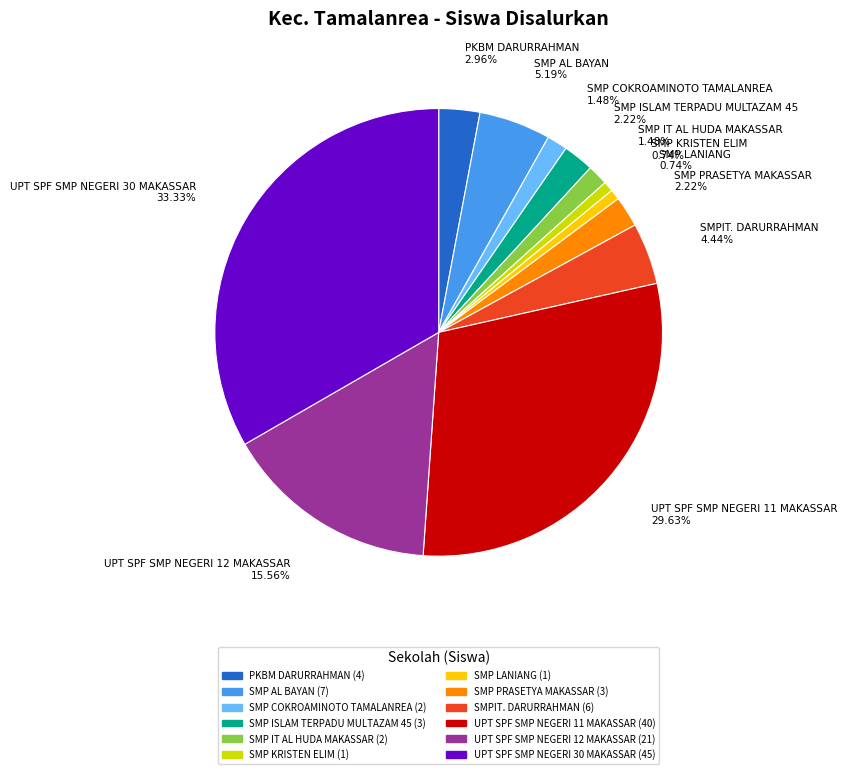

Which has a higher value, SMP AL BAYAN or PKBM DARURRAHMAN?

SMP AL BAYAN